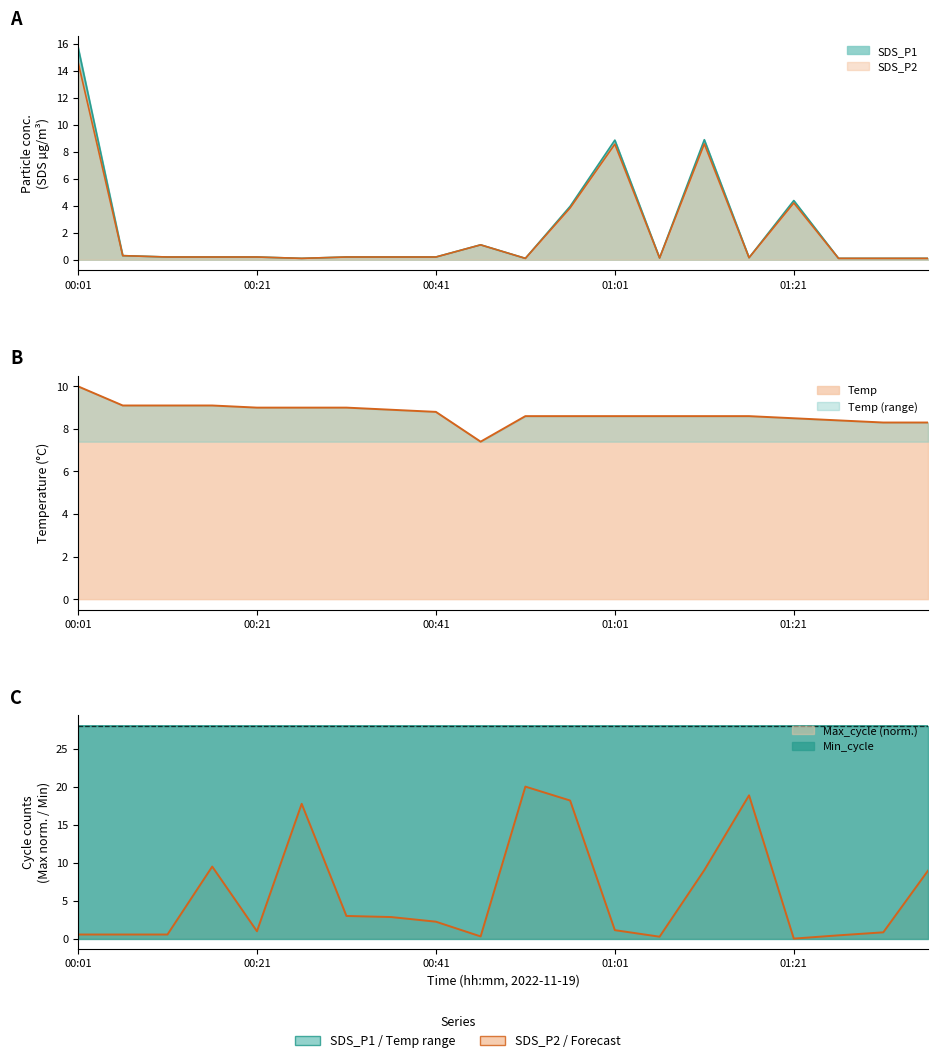

Does the chart have visible grid lines?

No